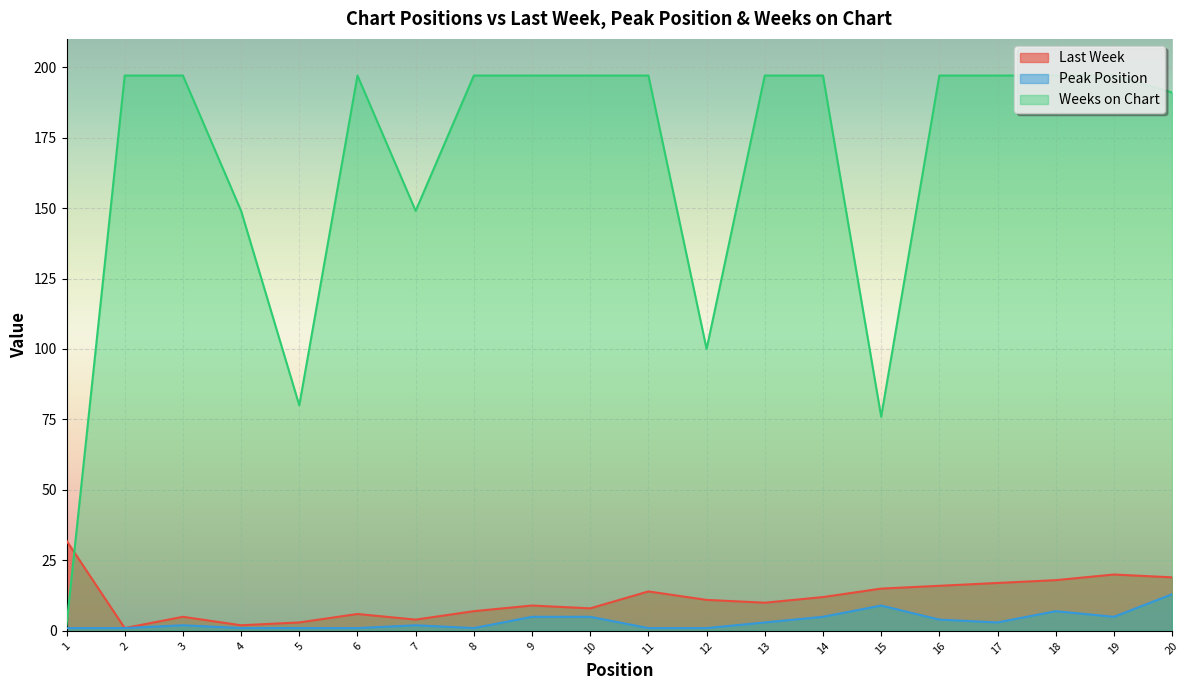

Is the value of Last Week at 18 greater than the value of Peak Position at 12?

Yes